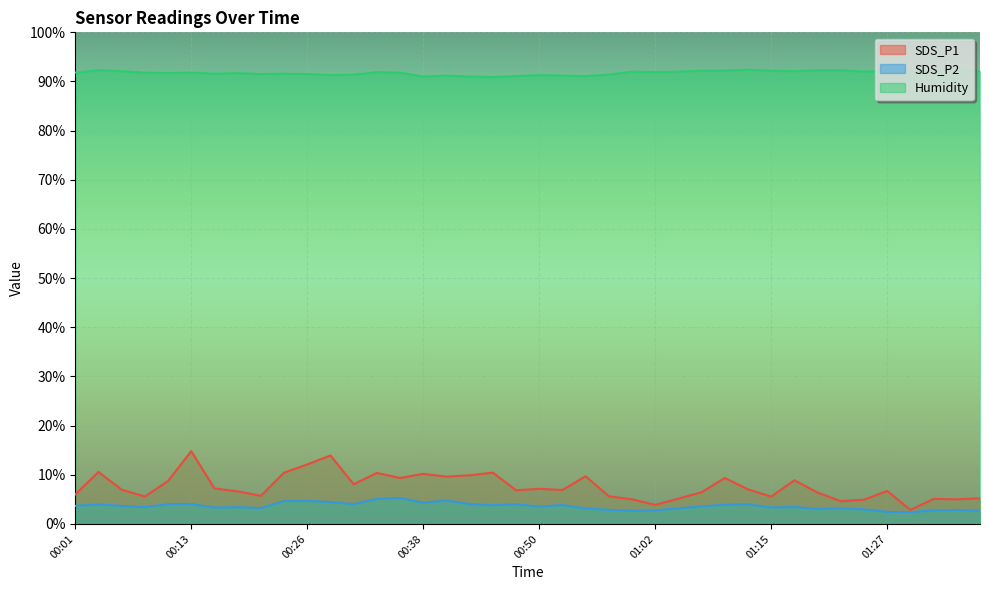

At how many categories does at least one series exceed 51?

40